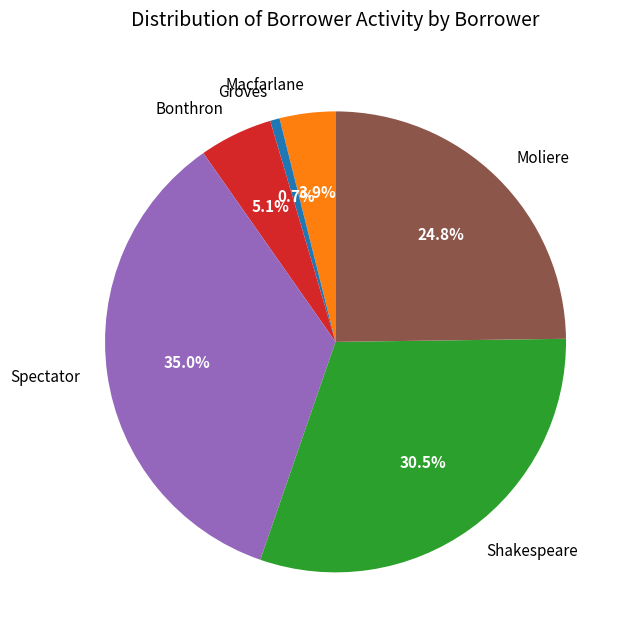

Between Bonthron and Spectator, which is larger?

Spectator